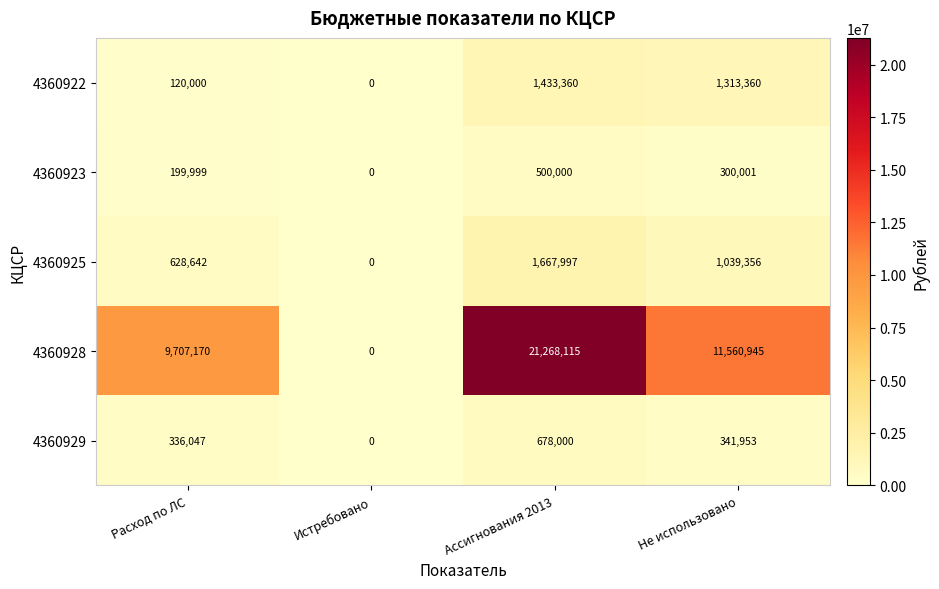

Between Расход по ЛС and Не использовано, which series saw the biggest shift?

4360928